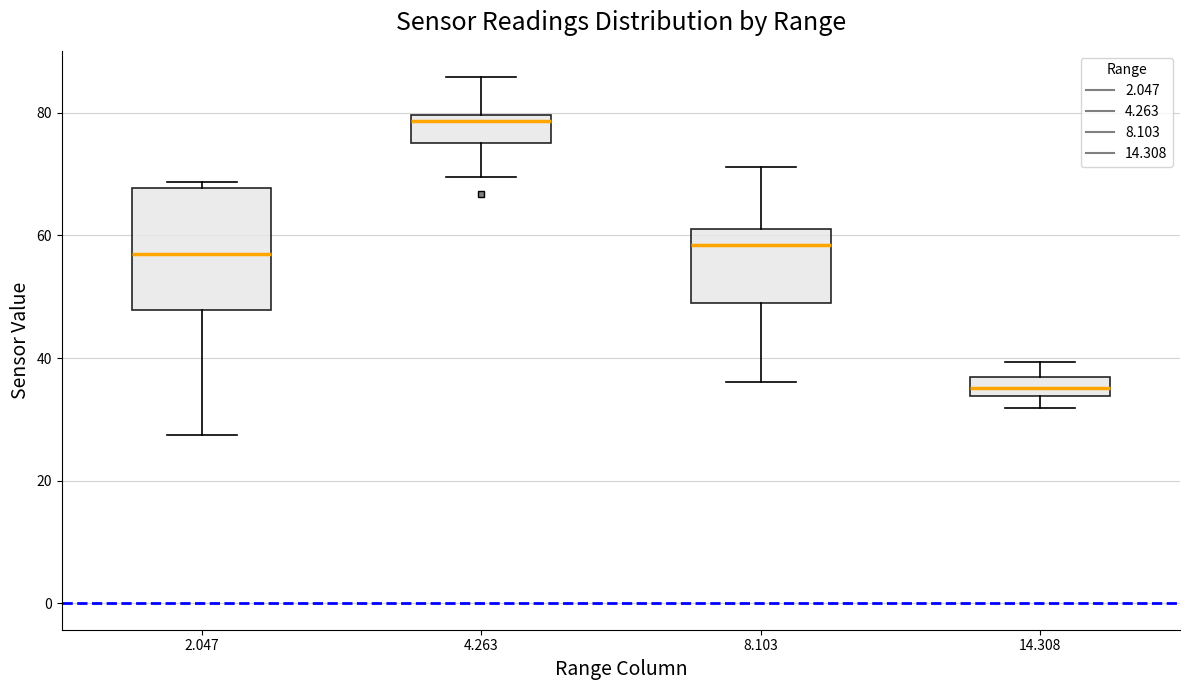

Reading left to right, transcribe this box plot: for each box, give where its median line is, the range the box spans, and where its two whiskers end, as read against the y-axis. The values are not printed on the chart, so give them approximately, as read against the axis.

2.047: median 58, box 48 to 68, whiskers 28 to 68 (just above the box's upper edge)
4.263: median 78, box 76 to 80, whiskers 70 to 86
8.103: median 58, box 48 to 62, whiskers 36 to 72
14.308: median 36 (inside the box), box 34 to 36, whiskers 32 to 40